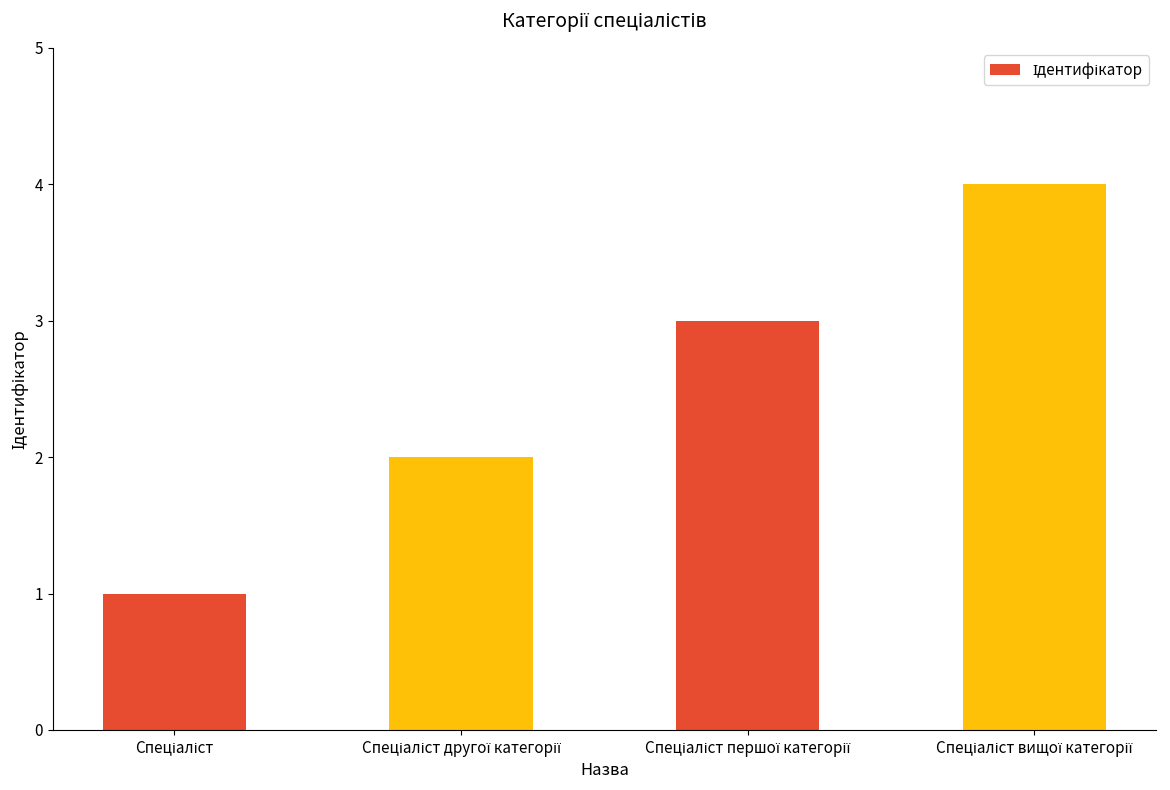

How many distinct data groups are displayed?

1